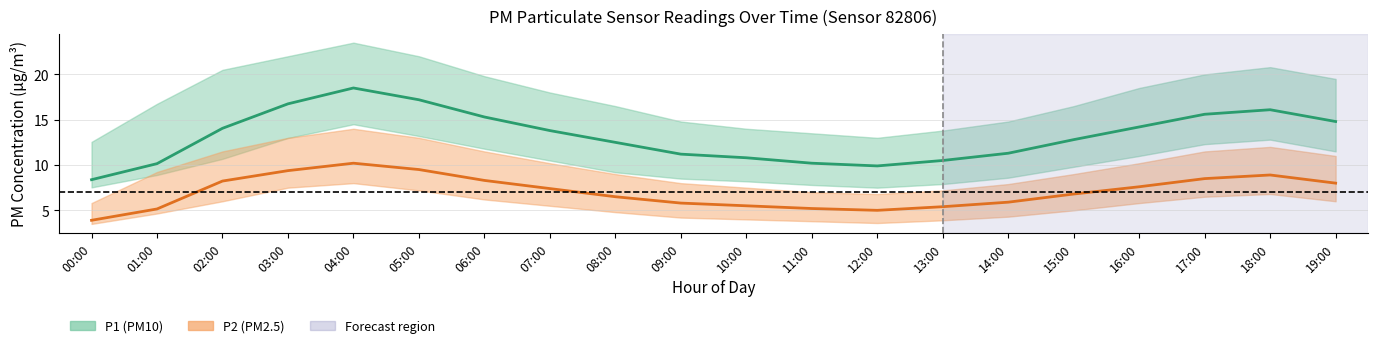

What is the approximate value of P1 (PM10) at 11:00?

10.2